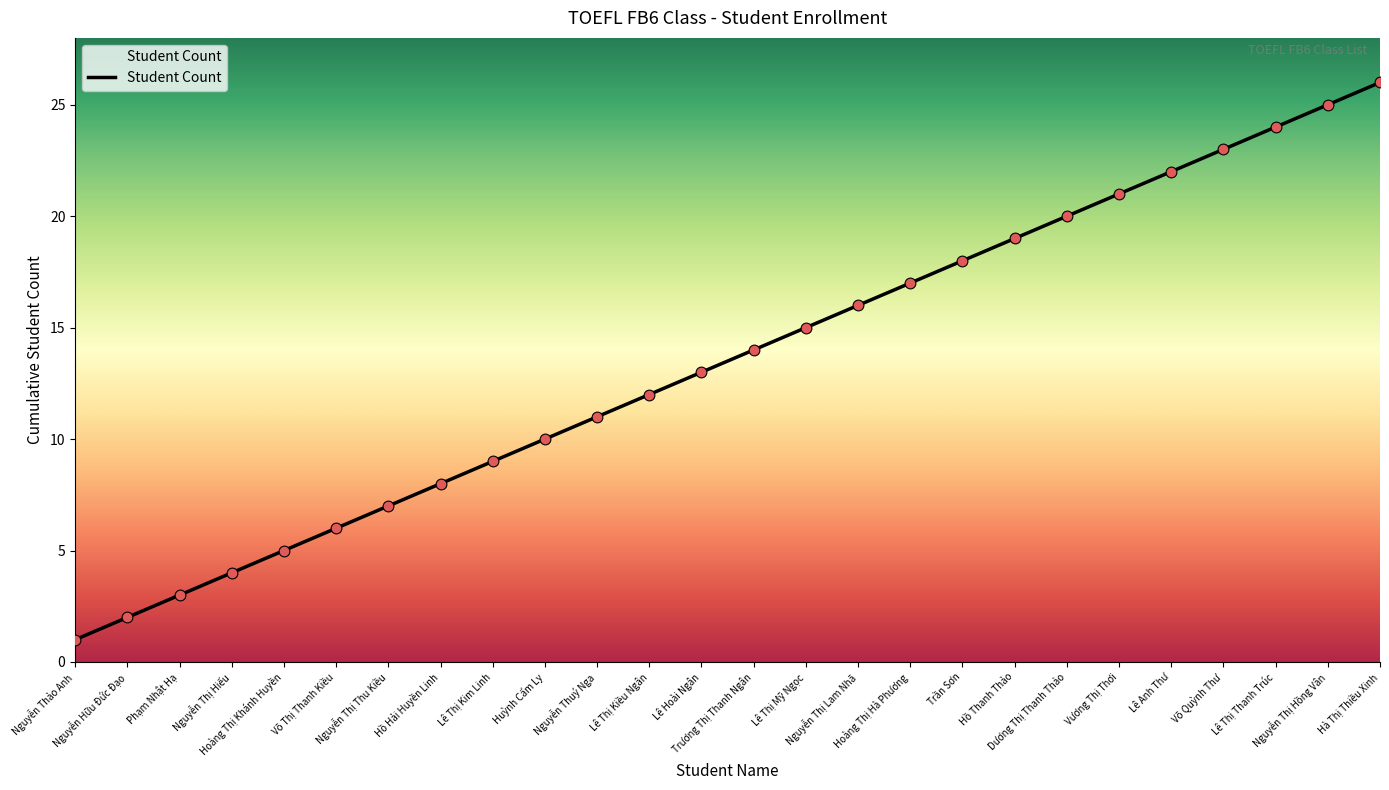

Approximately how many times larger is the value at Nguyễn Thị Hồng Vân compared to Nguyễn Thị Thu Kiều?

3.6